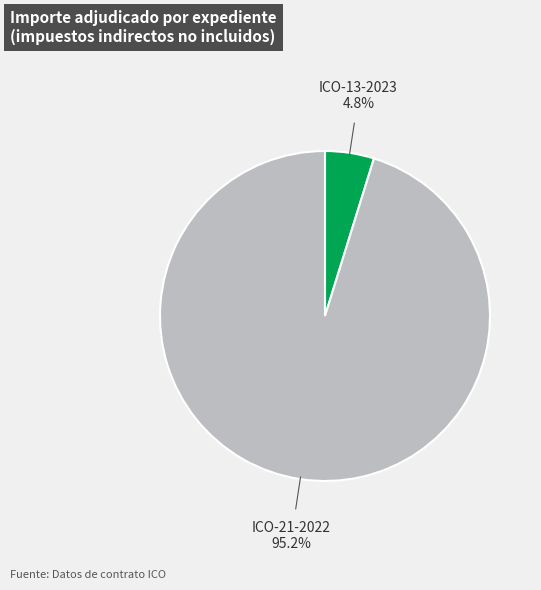

Does ICO-21-2022 represent more than half of the total?

Yes